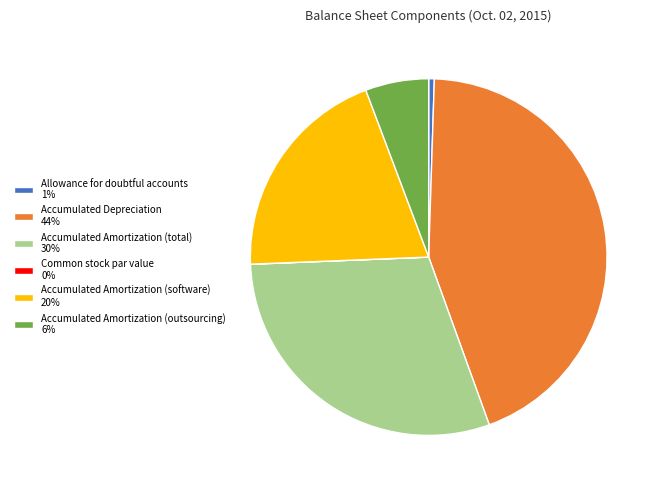

Does any single category account for the majority?

No